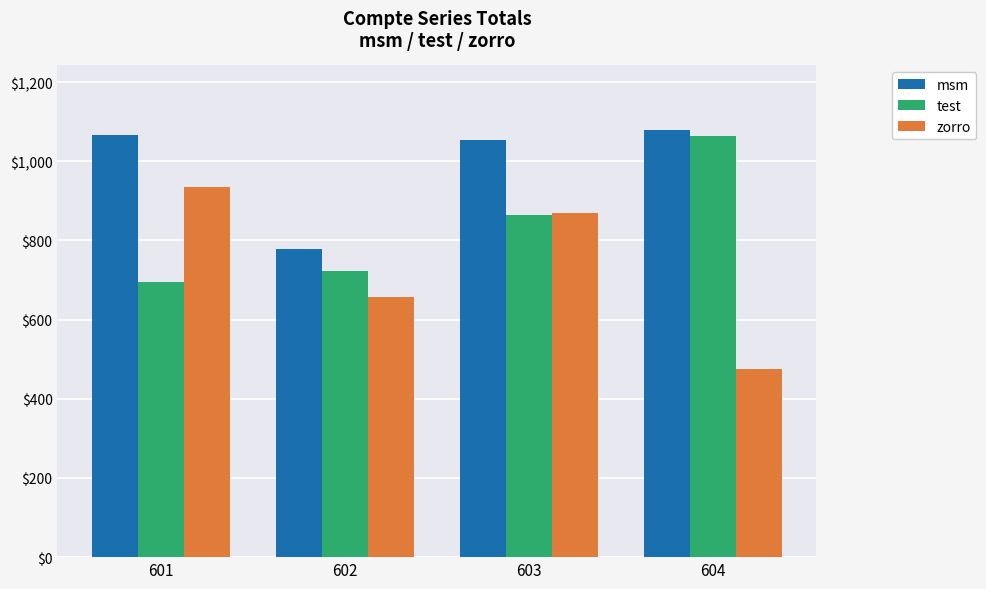

Which category has the lowest value across all series?

604